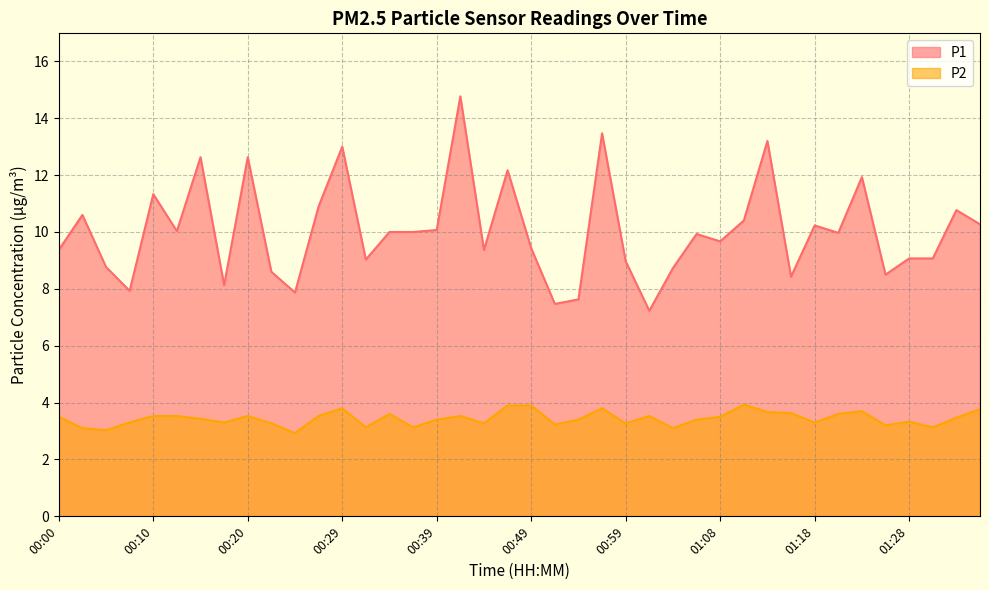

What is the value of the P2 point at the 6th from the left?

3.5